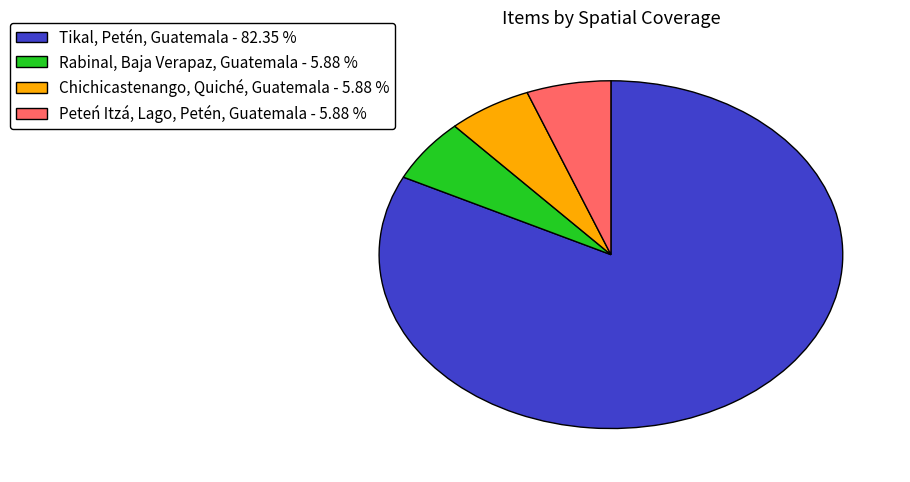

How many slices are in this pie chart?

4